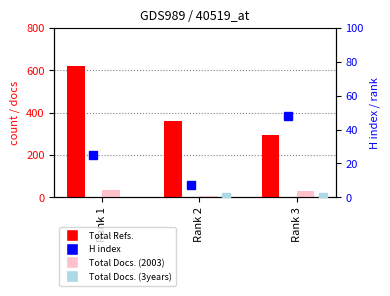

At how many categories does at least one series exceed 316?

2